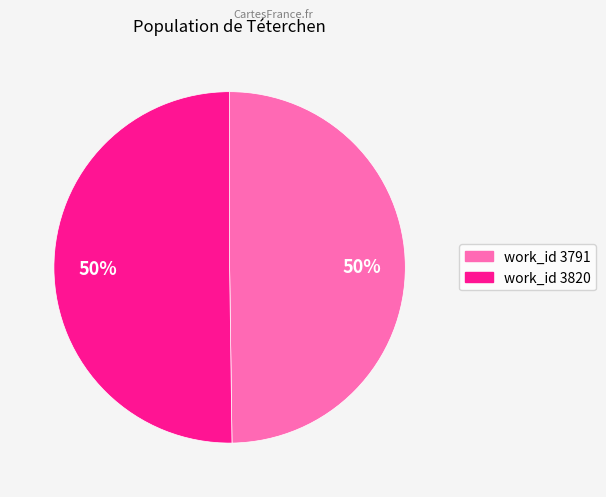

Count the number of slices in the pie.

2